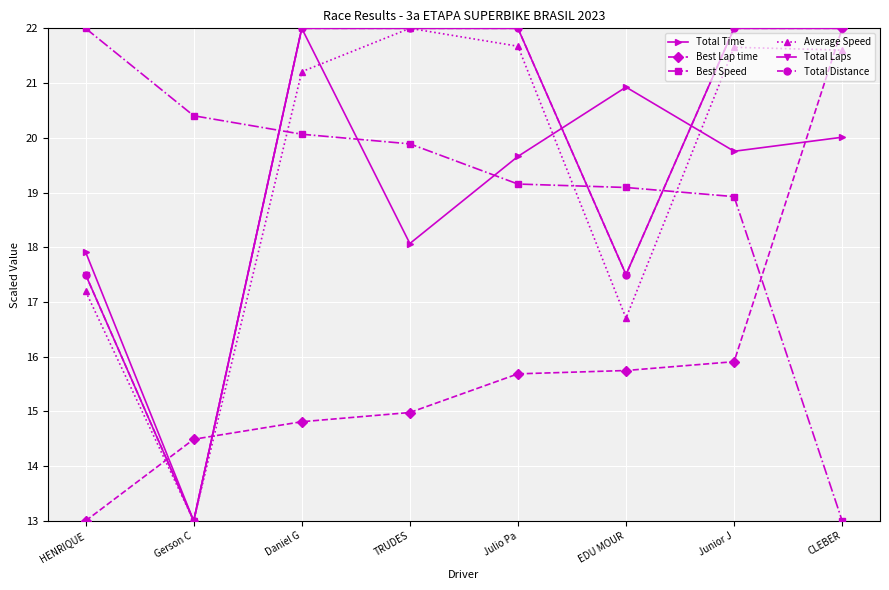

Reading left to right, list all the values displayed in this chart.

Total Time: HENRIQUE=17.9	Gerson C=13.0	Daniel G=22.0	TRUDES=18.1	Julio Pa=19.7	EDU MOUR=20.9	Junior J=19.8	CLEBER=20.0
Best Lap time: HENRIQUE=13.0	Gerson C=14.5	Daniel G=14.8	TRUDES=15.0	Julio Pa=15.7	EDU MOUR=15.7	Junior J=15.9	CLEBER=22.0
Best Speed: HENRIQUE=22.0	Gerson C=20.4	Daniel G=20.1	TRUDES=19.9	Julio Pa=19.2	EDU MOUR=19.1	Junior J=18.9	CLEBER=13.0
Average Speed: HENRIQUE=17.2	Gerson C=13.0	Daniel G=21.2	TRUDES=22.0	Julio Pa=21.7	EDU MOUR=16.7	Junior J=21.7	CLEBER=21.6
Total Laps: HENRIQUE=17.5	Gerson C=13.0	Daniel G=22.0	TRUDES=22.0	Julio Pa=22.0	EDU MOUR=17.5	Junior J=22.0	CLEBER=22.0
Total Distance: HENRIQUE=17.5	Gerson C=13.0	Daniel G=22.0	TRUDES=22.0	Julio Pa=22.0	EDU MOUR=17.5	Junior J=22.0	CLEBER=22.0